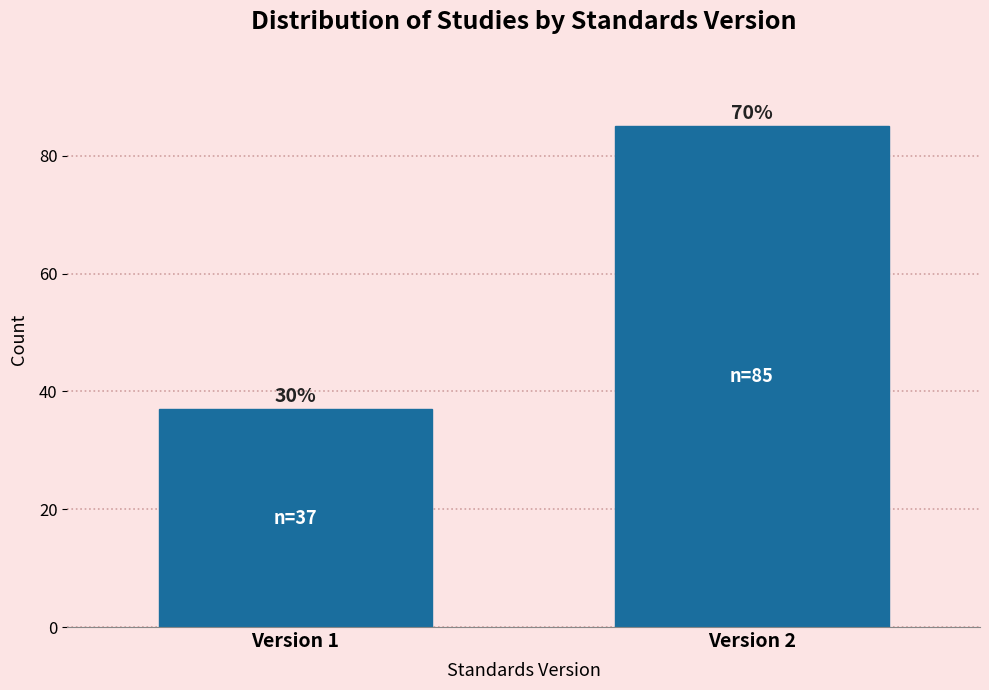

How many bars are there in total?

2